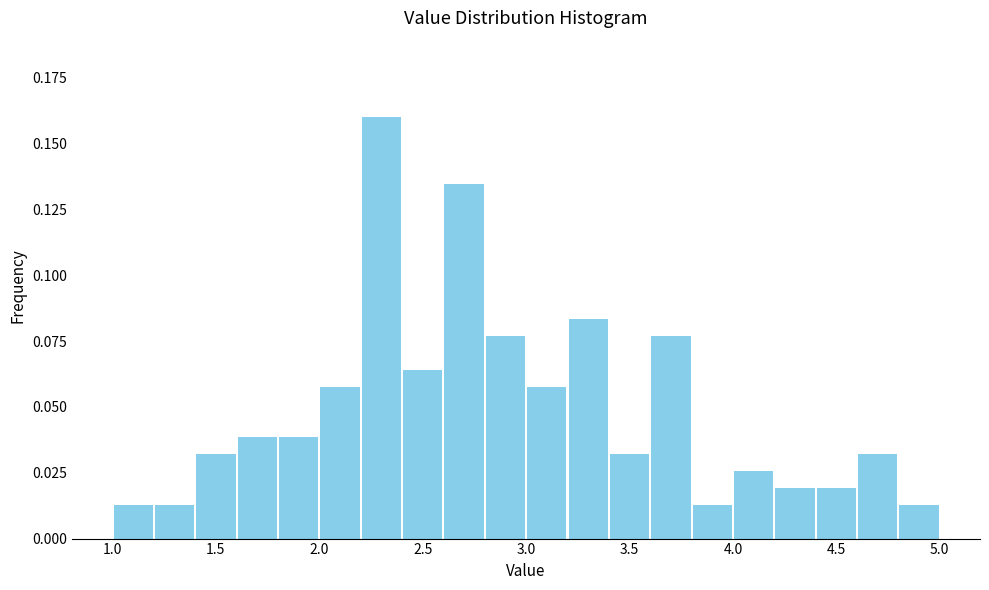

Reading left to right, transcribe this chart: for each bar, give the range it covers on the x-axis and its height. The values are not printed on the chart, so give them approximately, as read against the axis.

1.0 to 1.2: 0.015
1.2 to 1.4: 0.015
1.4 to 1.6: 0.030
1.6 to 1.8: 0.040
1.8 to 2.0: 0.040
2.0 to 2.2: 0.060
2.2 to 2.4: 0.160
2.4 to 2.6: 0.065
2.6 to 2.8: 0.135
2.8 to 3.0: 0.075
3.0 to 3.2: 0.060
3.2 to 3.4: 0.085
3.4 to 3.6: 0.030
3.6 to 3.8: 0.075
3.8 to 4.0: 0.015
4.0 to 4.2: 0.025
4.2 to 4.4: 0.020
4.4 to 4.6: 0.020
4.6 to 4.8: 0.030
4.8 to 5.0: 0.015